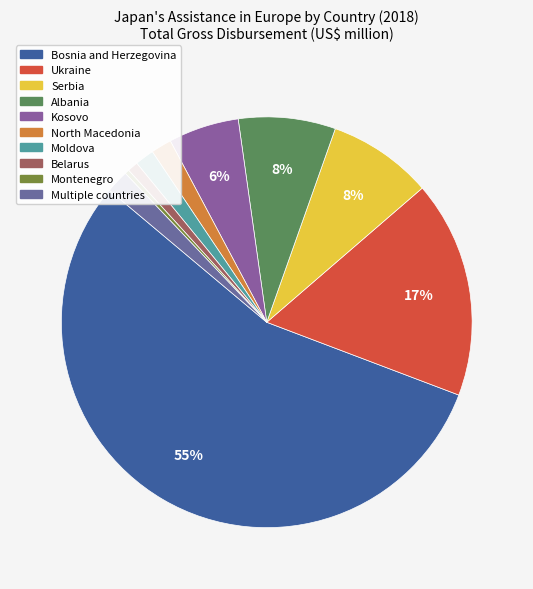

Is there any slice that represents more than half of the pie?

Yes